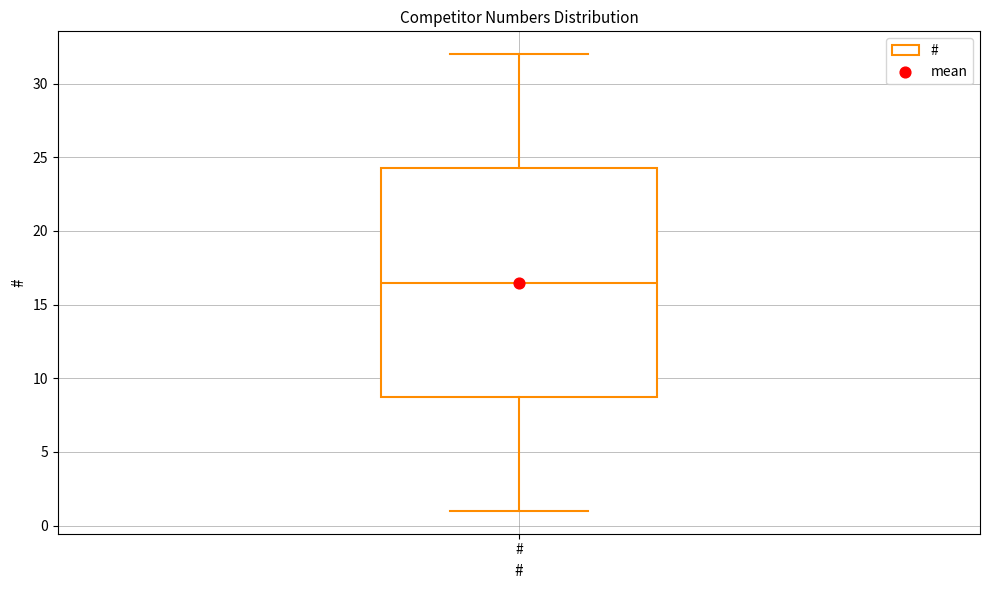

Read this box plot against the y-axis: the position of the median line, the range covered by the box, and the ends of both whiskers. The values are not printed on the chart, so give them approximately, as read against the axis.

median 16.5, box 9.0 to 24.5, whiskers 1.0 to 32.0